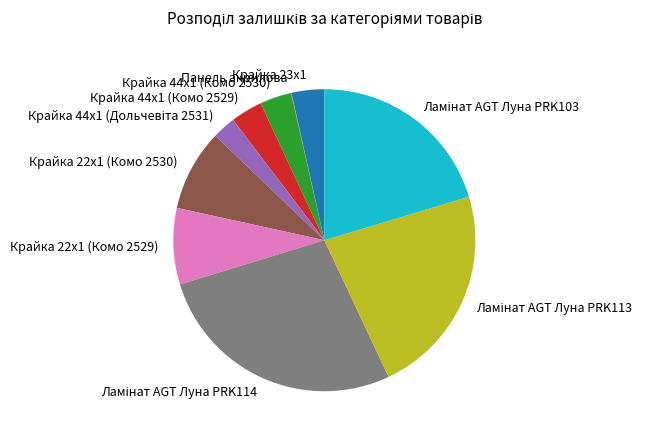

Is it true that Крайка 22x1 (Комо 2530) is 9% of the pie?

True